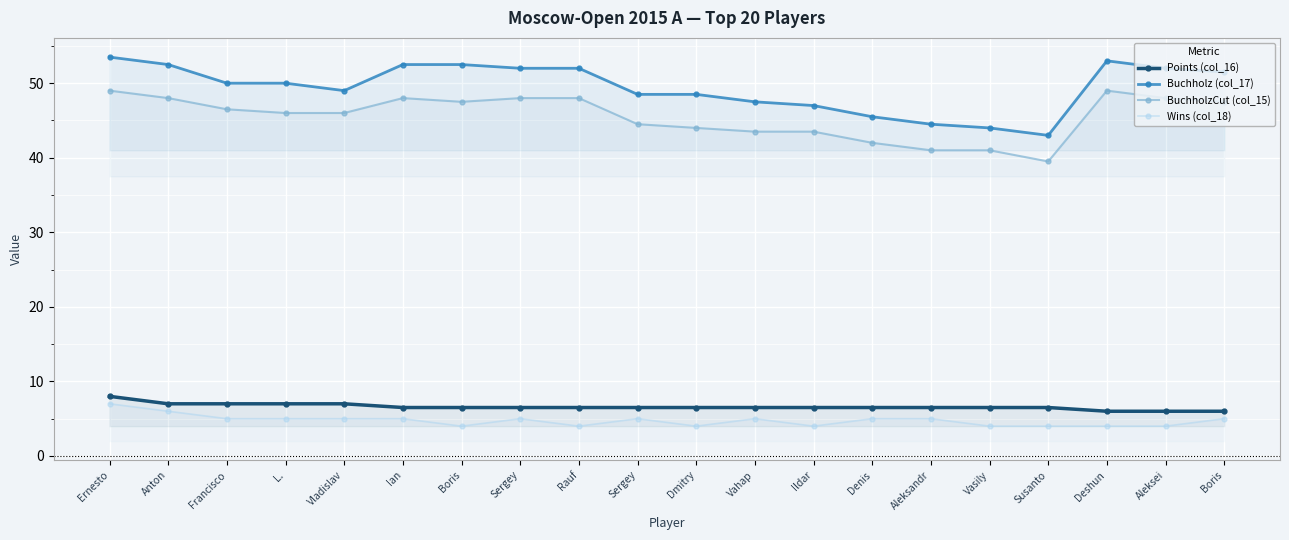

Does the chart display data point markers on the line(s)?

Yes